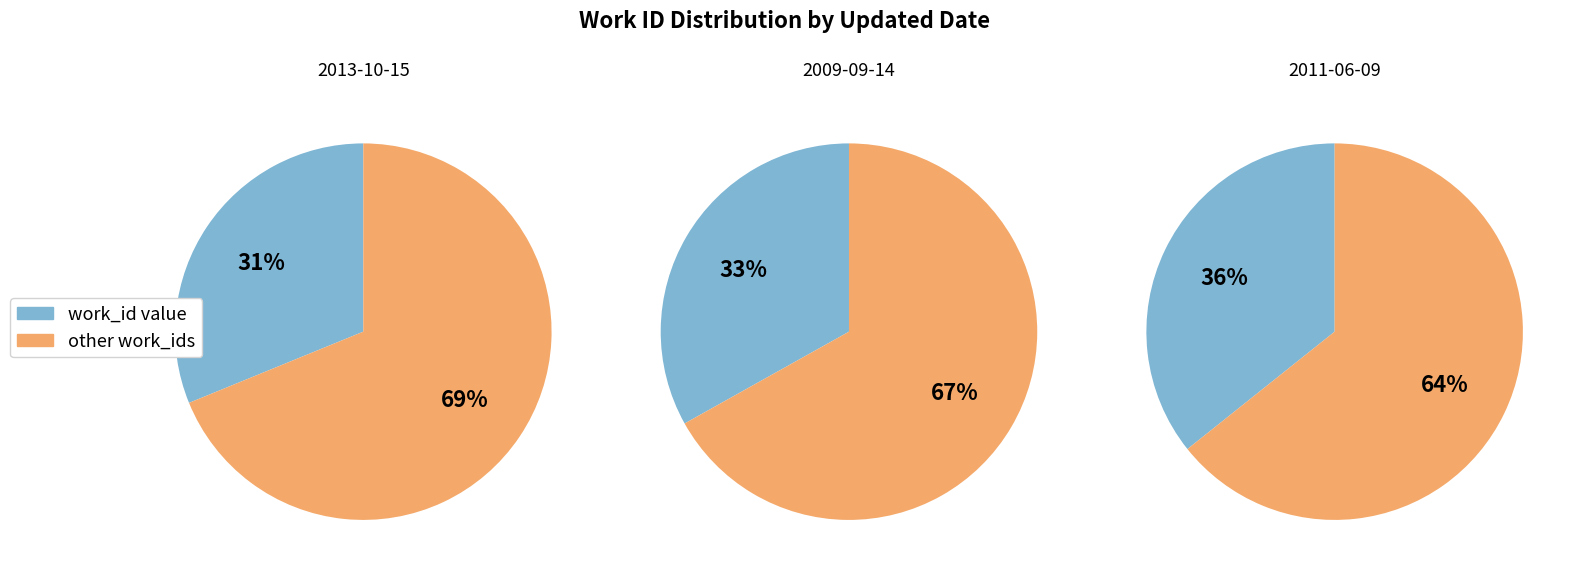

To the nearest percent, what percentage of the pie is 2013-10-15?

31%